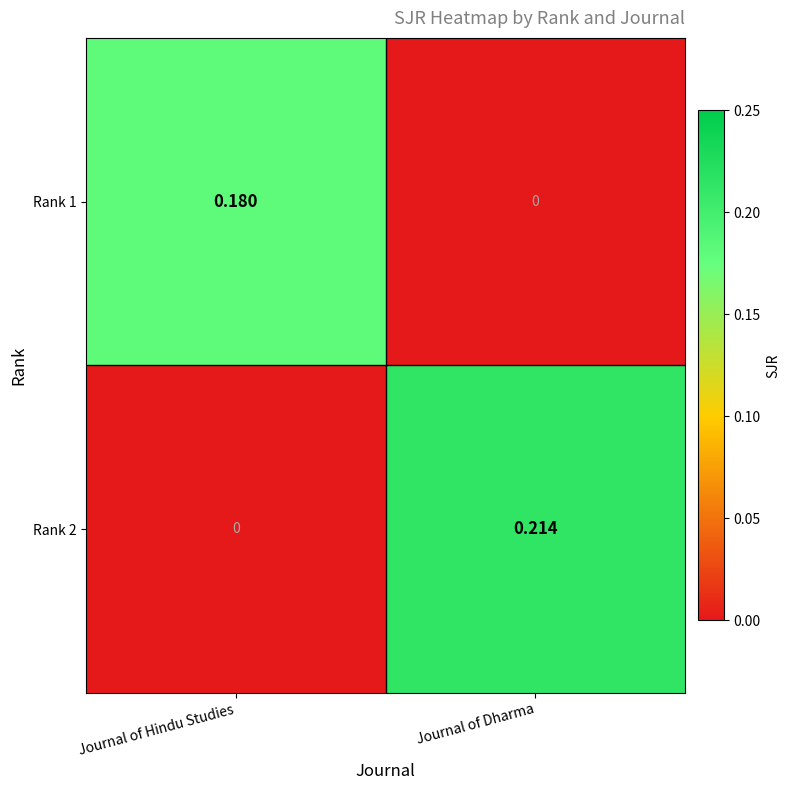

Which series has the largest total across all categories?

Rank 2